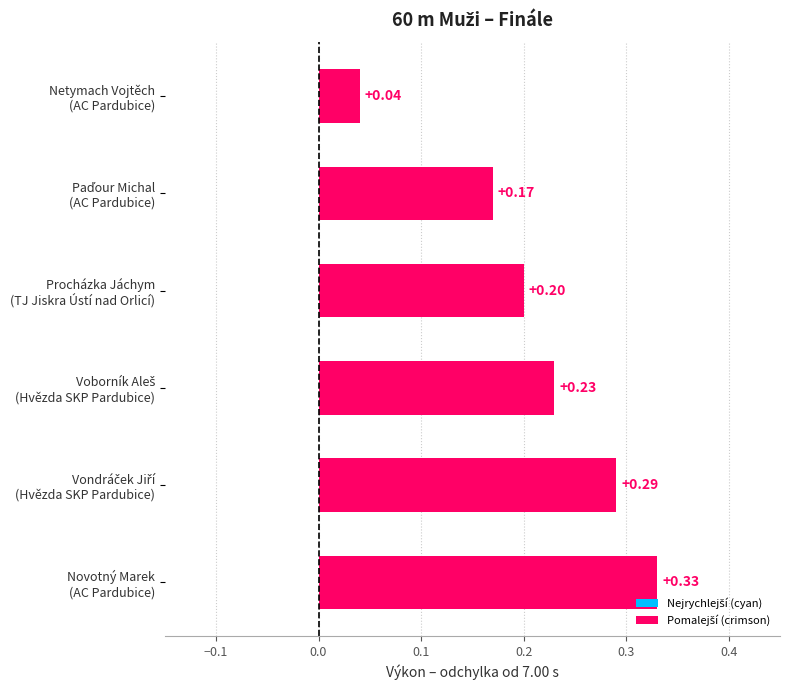

How many series are shown in this chart?

1